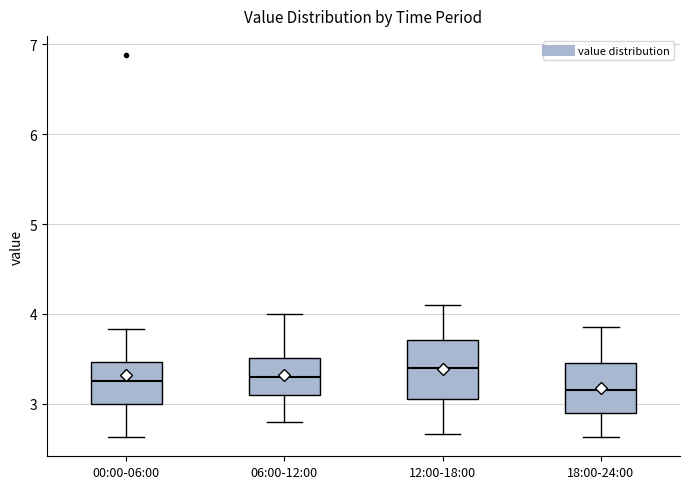

Reading left to right, transcribe this box plot: for each box, give where its median line is, the range the box spans, and where its two whiskers end, as read against the y-axis. The values are not printed on the chart, so give them approximately, as read against the axis.

00:00-06:00: median 3.3, box 3.0 to 3.5, whiskers 2.6 to 3.8
06:00-12:00: median 3.3, box 3.1 to 3.5, whiskers 2.8 to 4.0
12:00-18:00: median 3.4, box 3.1 to 3.7, whiskers 2.7 to 4.1
18:00-24:00: median 3.2, box 2.9 to 3.5, whiskers 2.6 to 3.9